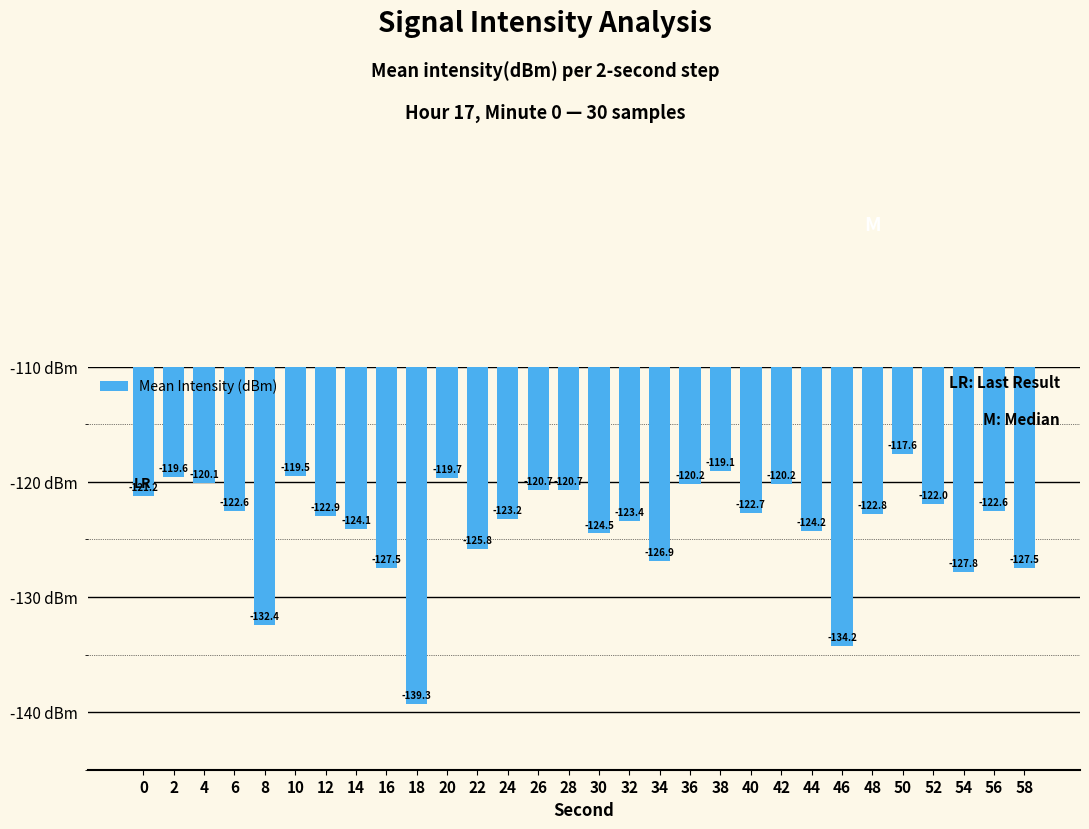

What is the sum of all values?

-3715.0